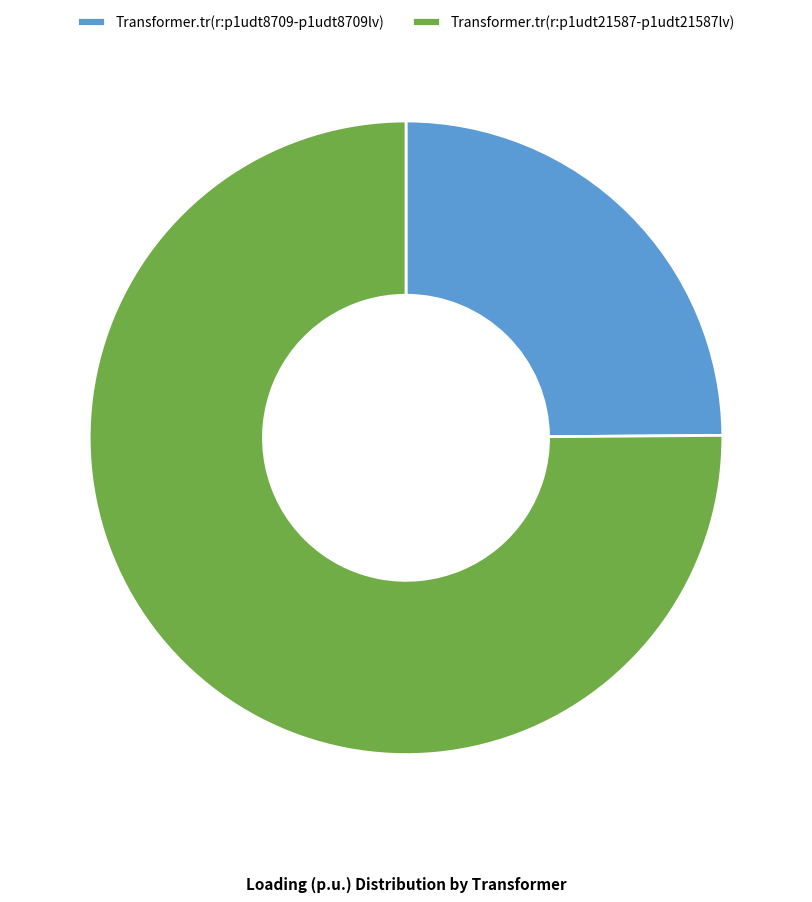

Which slice is the smallest?

Transformer.tr(r:p1udt8709-p1udt8709lv)